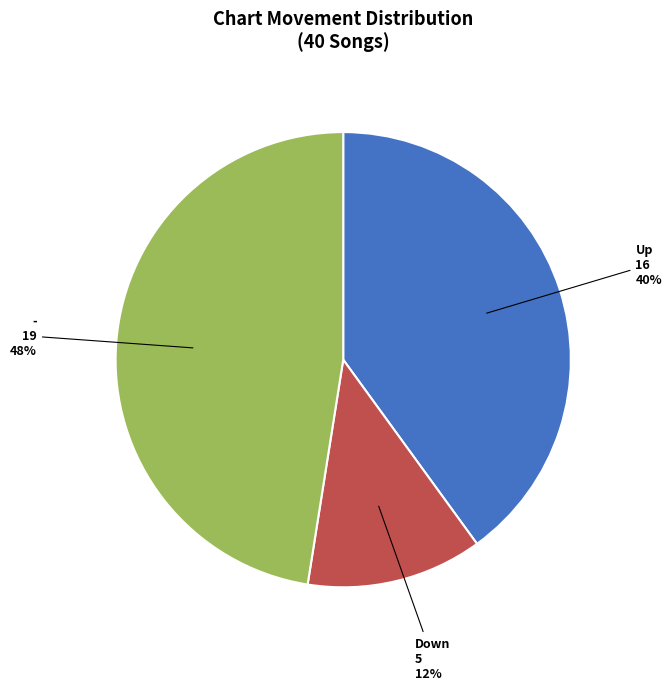

Is there a majority slice in this chart?

No